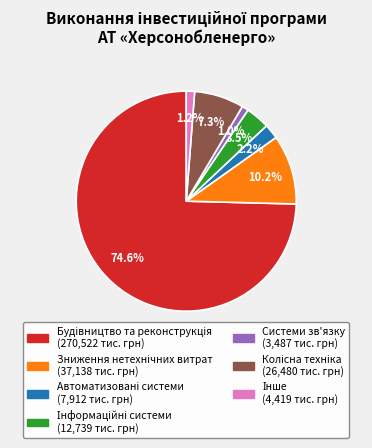

Does any single category account for the majority?

Yes